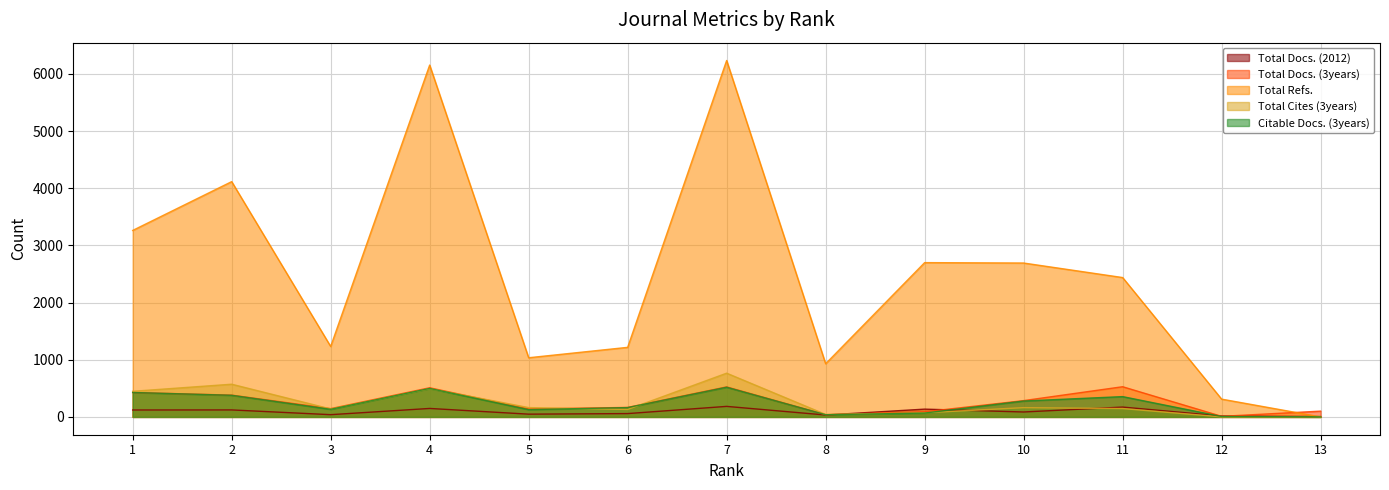

What is the spread (max minus min) of values at 8?

897